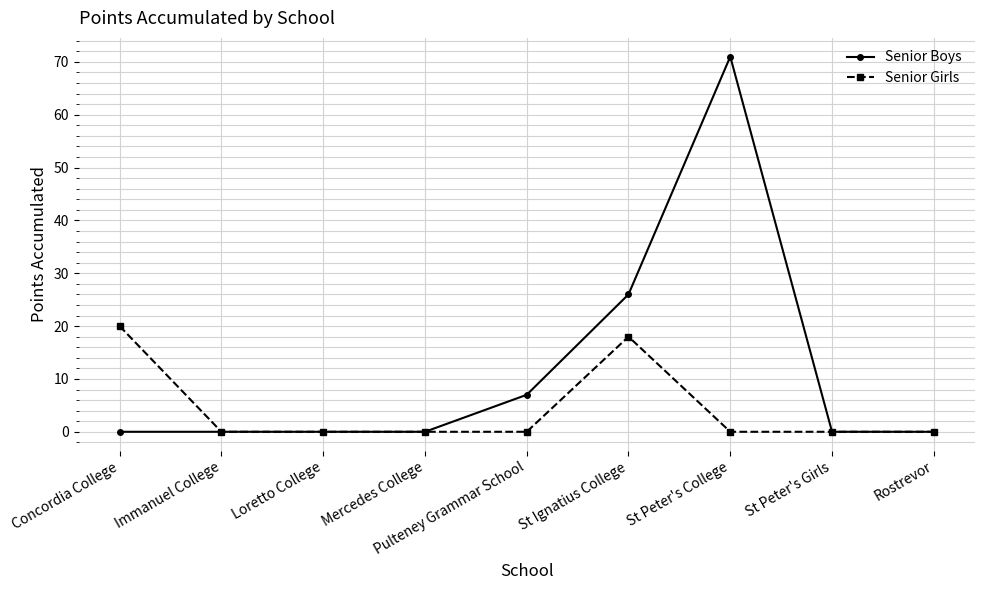

Between Pulteney Grammar School and Rostrevor, which series saw the biggest shift?

Senior Boys